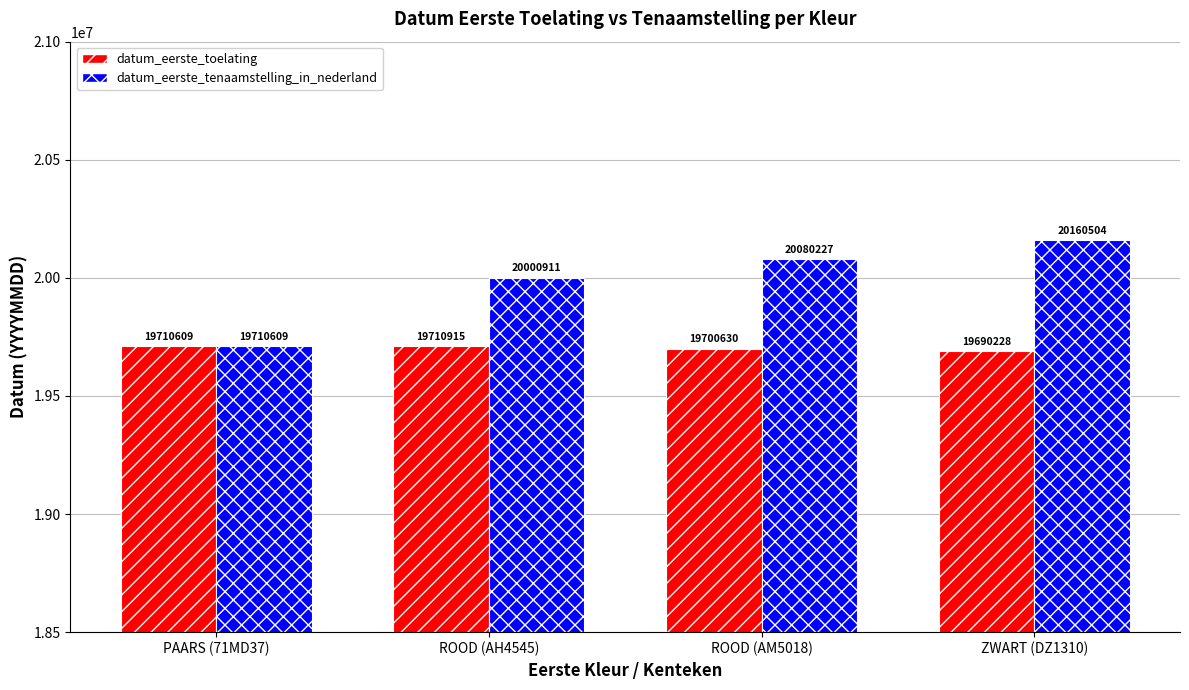

Between PAARS (71MD37) and ROOD (AM5018), which series saw the biggest shift?

datum_eerste_tenaamstelling_in_nederland